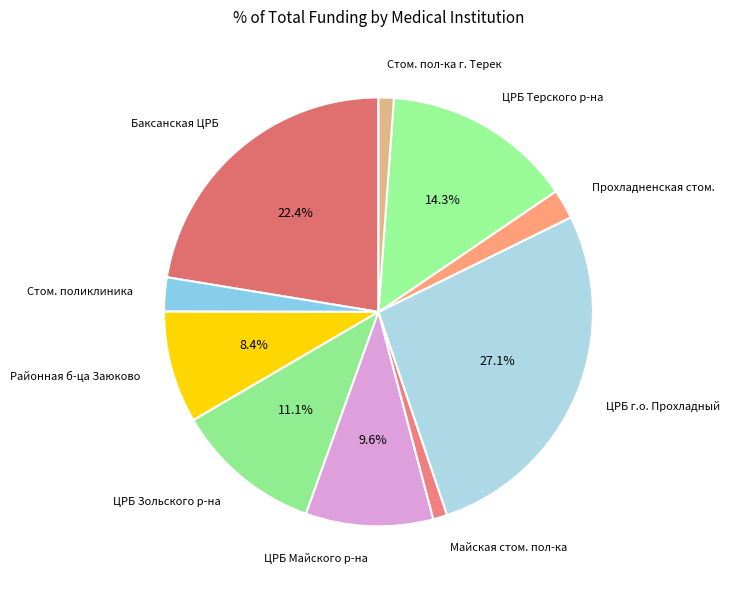

Which slice is the largest?

ЦРБ г.о. Прохладный